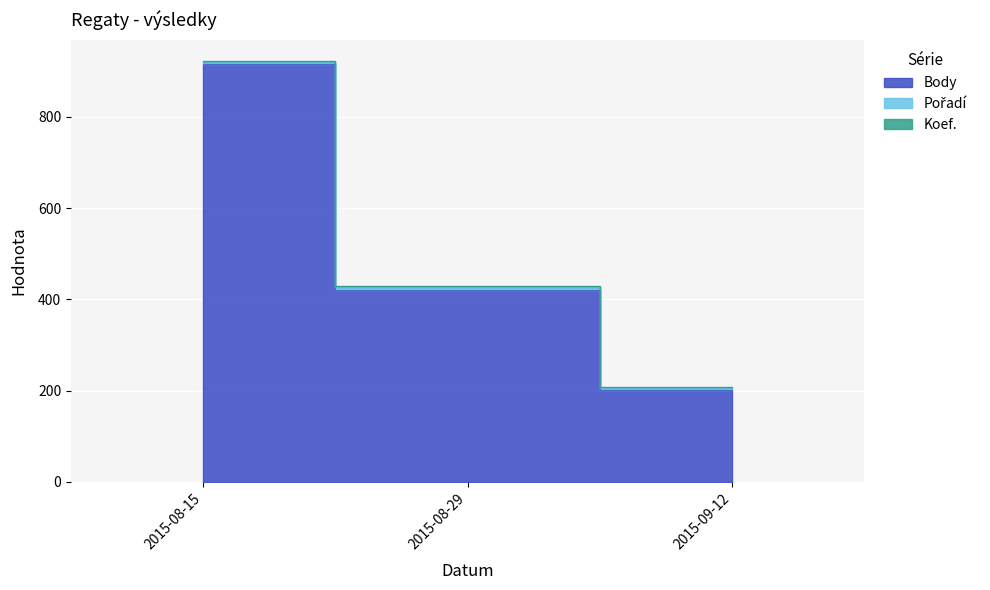

At which label does Koef. reach its minimum?

2015-08-29